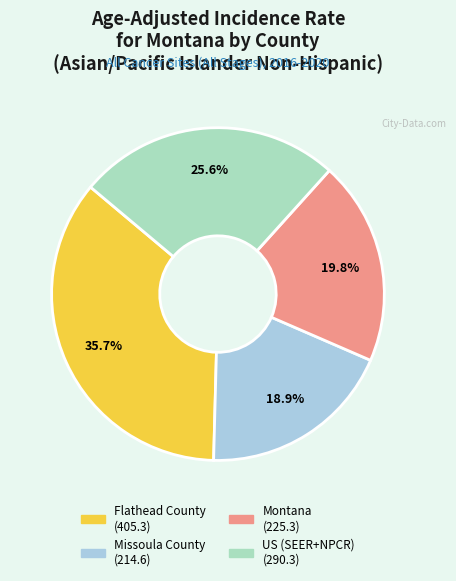

Is there a majority slice in this chart?

No